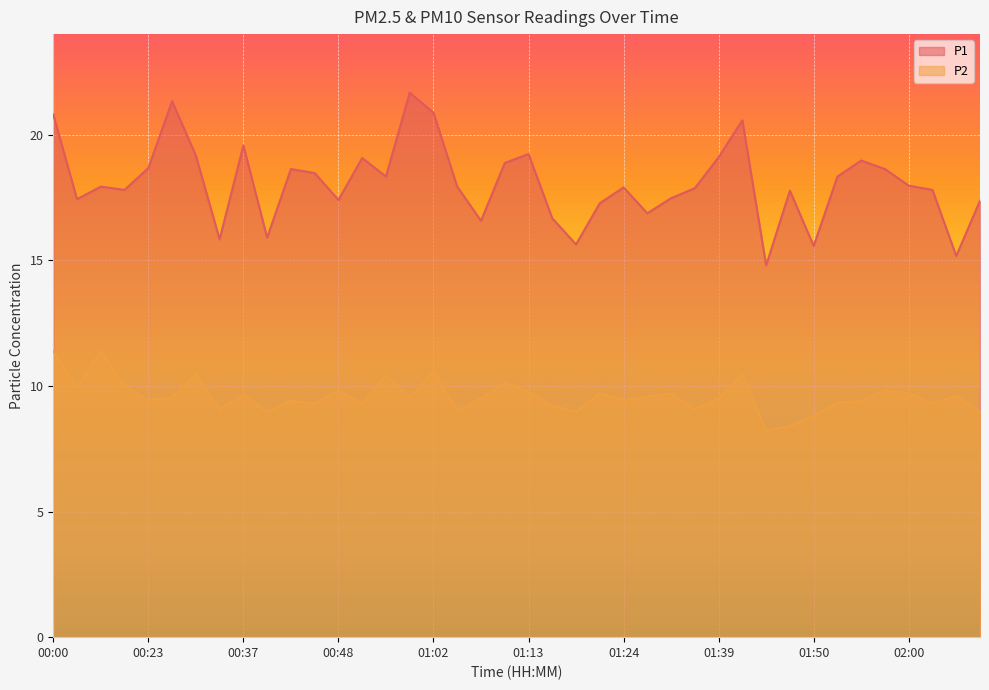

True or false: P2 has a value of 18.1 at 01:02.

False